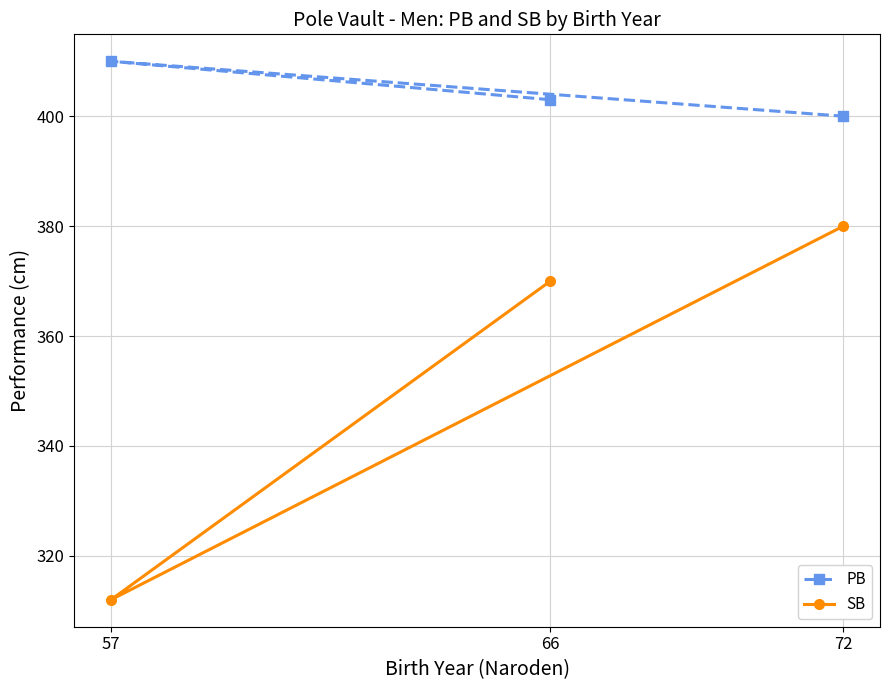

What value does the SB series have at 57, to the nearest 10?

310